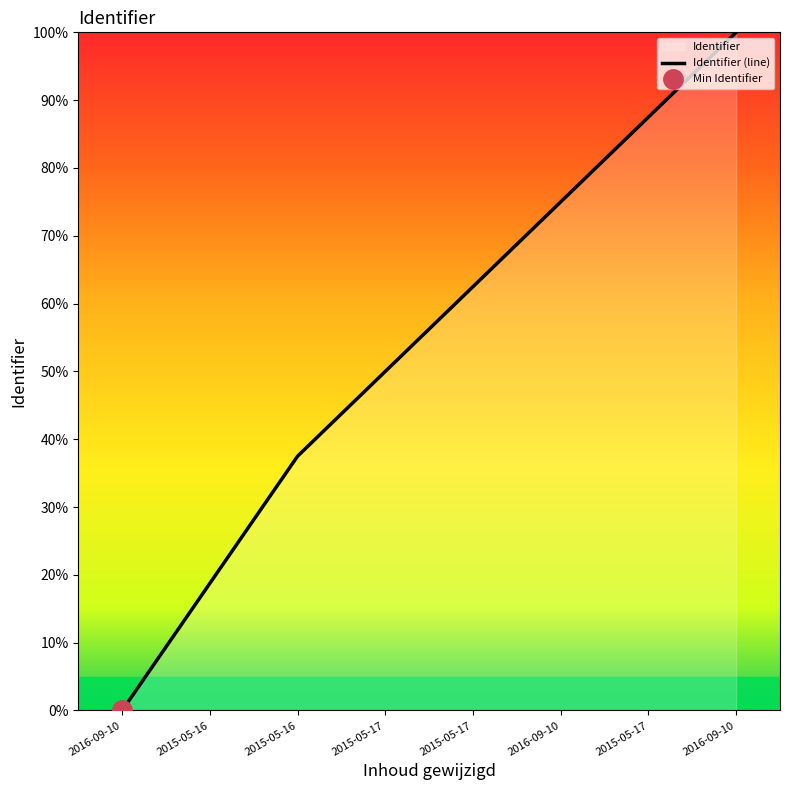

Which category has the lowest value across all series?

2016-09-10